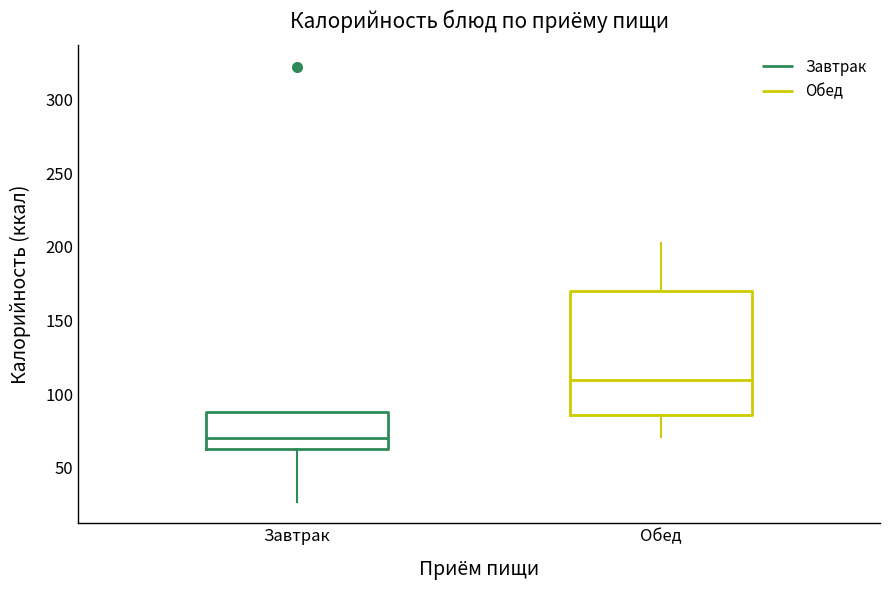

Comparing the boxes themselves (not the whiskers), which one is the tallest?

Обед